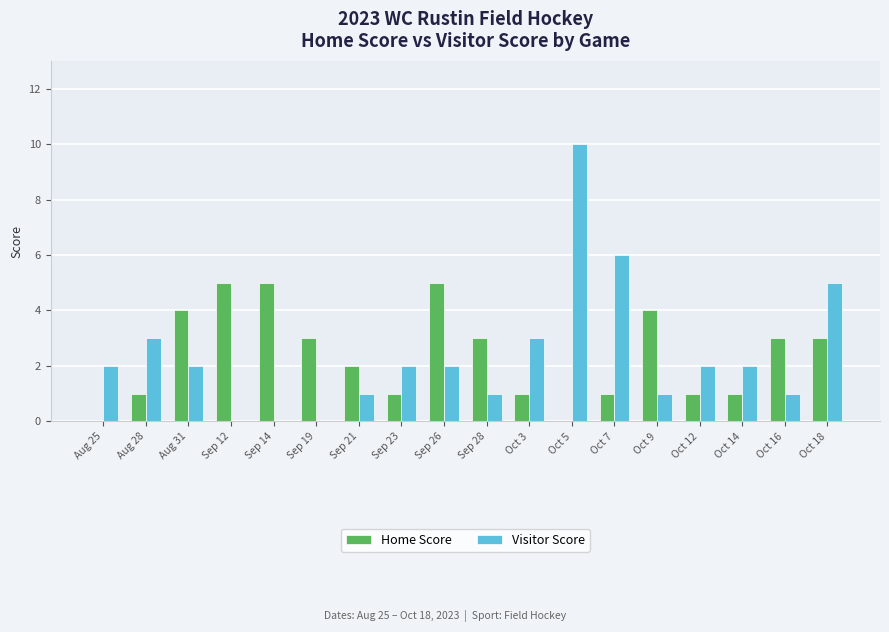

Between Aug 25 and Sep 28, which series saw the biggest shift?

Home Score